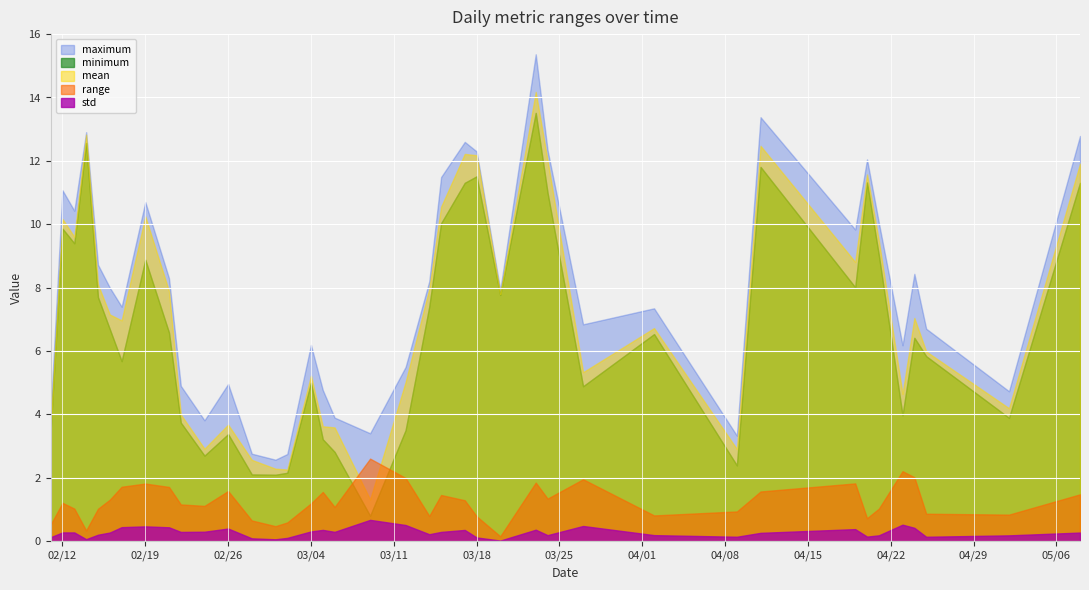

List the labels in order of minimum value, largest first.

2024-03-23, 2024-02-14, 2024-04-11, 2024-03-18, 2024-04-20, 2024-03-17, 2024-05-08, 2024-03-24, 2024-03-15, 2024-02-12, 2024-02-13, 2024-04-21, 2024-02-19, 2024-04-19, 2024-03-20, 2024-02-15, 2024-03-14, 2024-02-16, 2024-02-21, 2024-04-02, 2024-04-24, 2024-04-25, 2024-02-17, 2024-03-04, 2024-03-27, 2024-04-23, 2024-05-02, 2024-02-22, 2024-02-11, 2024-03-12, 2024-02-26, 2024-03-05, 2024-03-06, 2024-02-24, 2024-04-09, 2024-03-02, 2024-02-28, 2024-03-01, 2024-03-09